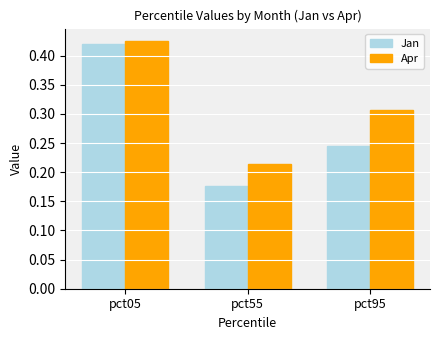

Count the Jan values in the range 0 to 1.

3